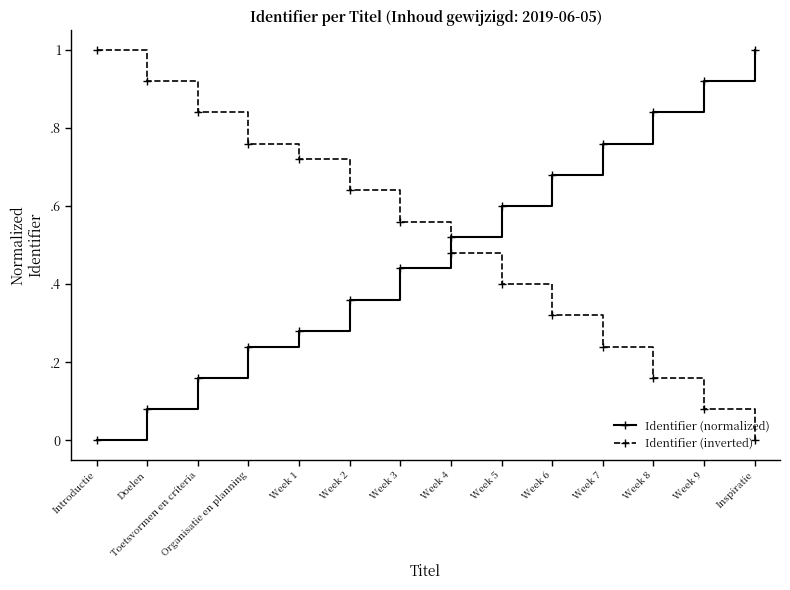

Reading right to left, transcribe all the data shown in this chart.

Identifier (normalized): 1.0	0.9	0.8	0.8	0.7	0.6	0.5	0.4	0.4	0.3	0.2	0.2	0.1	0.0
Identifier (inverted): 0.0	0.1	0.2	0.2	0.3	0.4	0.5	0.6	0.6	0.7	0.8	0.8	0.9	1.0